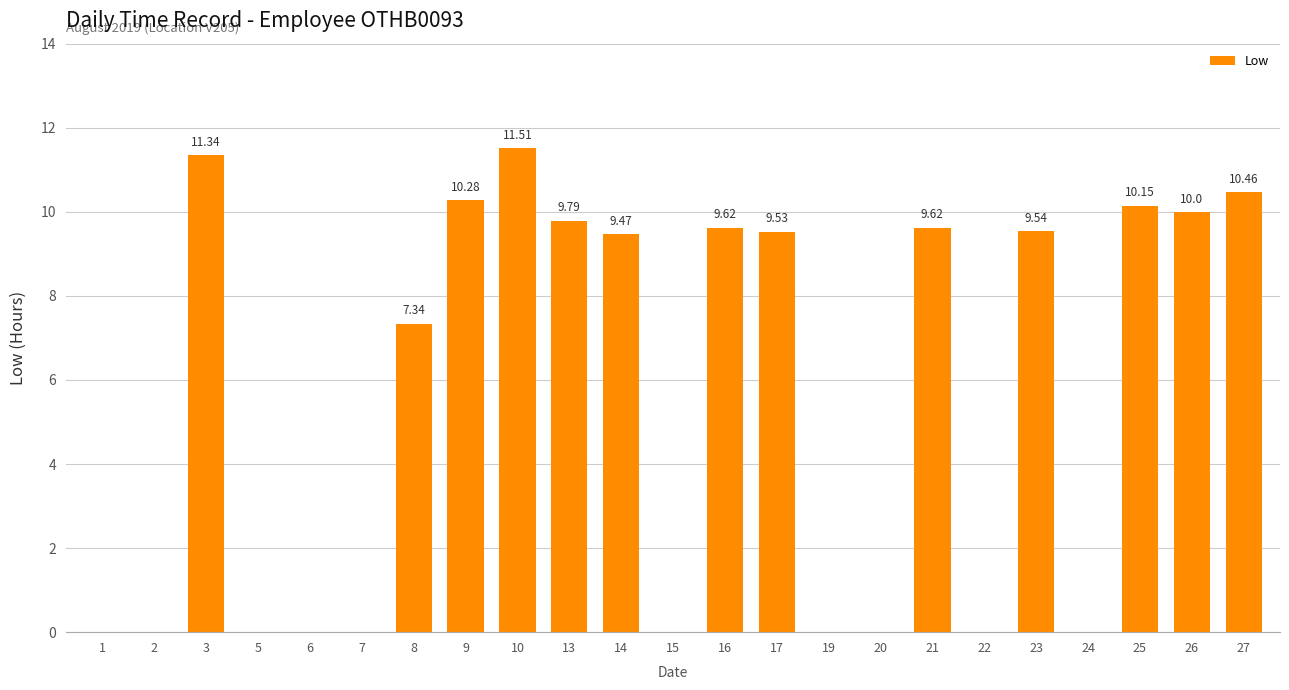

Between 25 and 27, which is larger?

27